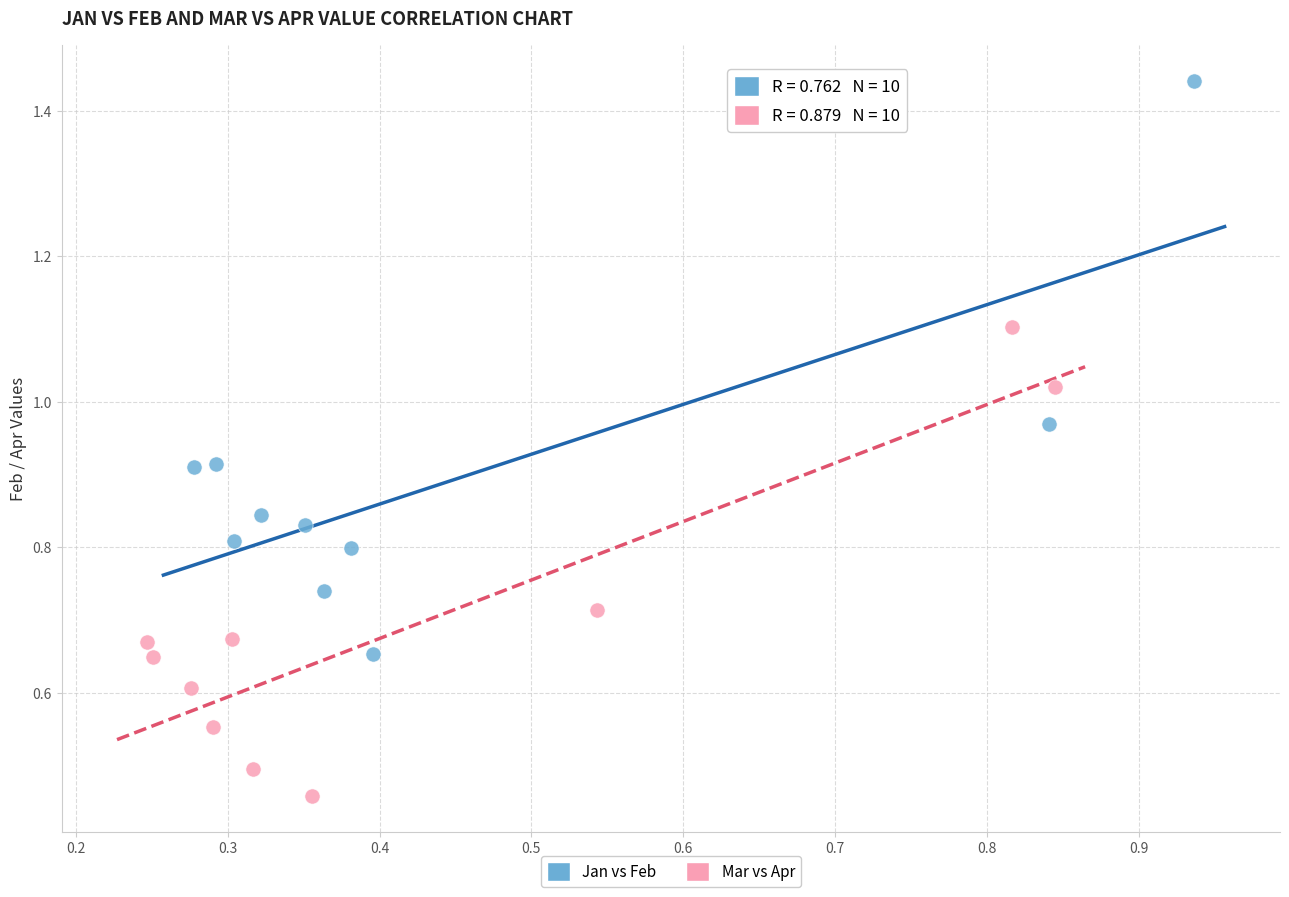

Which series contains the highest Y value?

Jan vs Feb